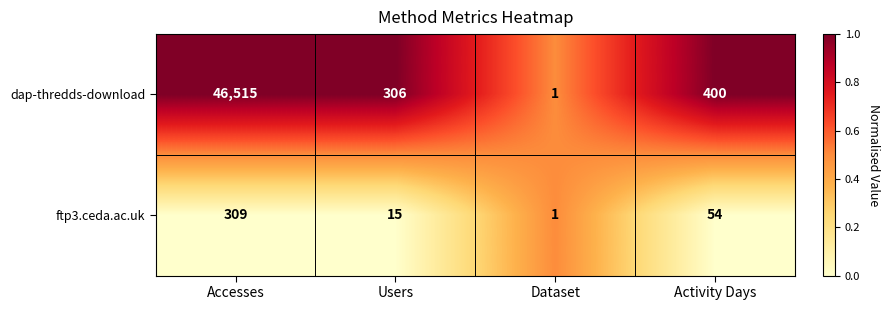

Rank the series by their average value, from highest to lowest.

dap-thredds-download, ftp3.ceda.ac.uk